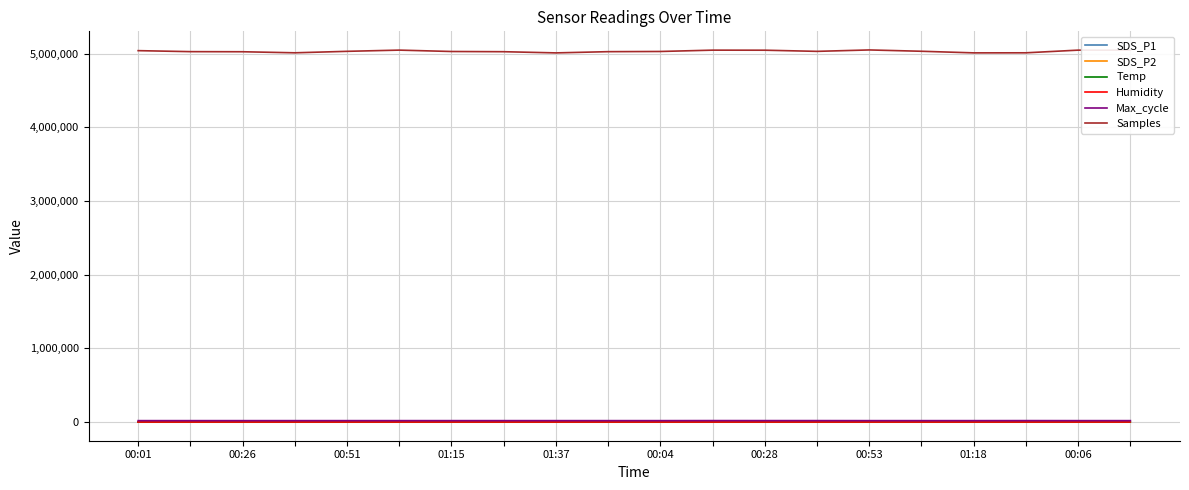

Count the number of categories in the chart.

20